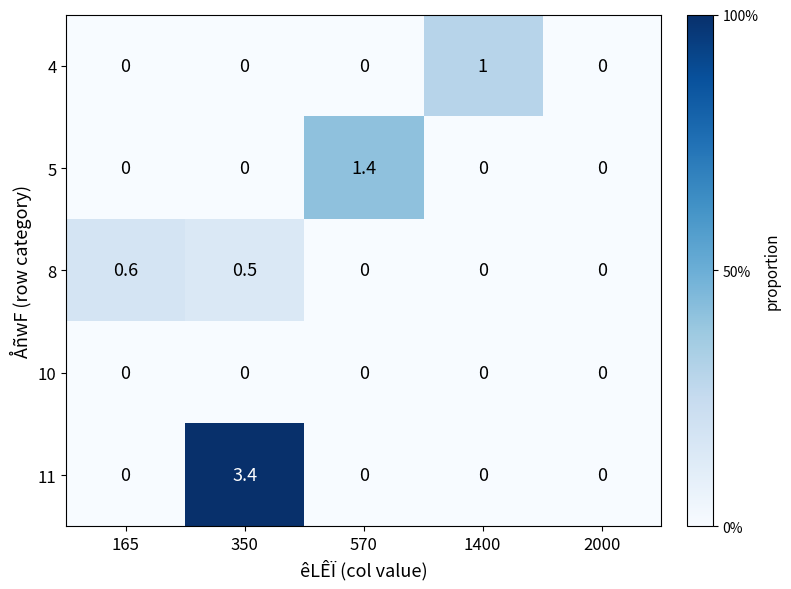

How many data points in 5 are above 0?

1